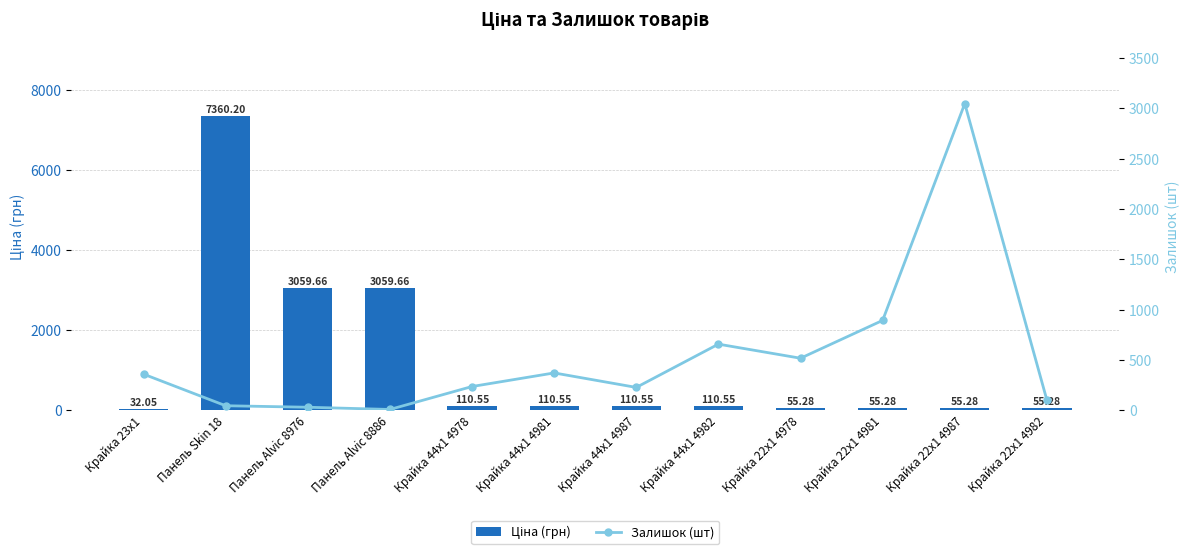

Reading right to left, what are all the values shown in this chart?

Ціна (грн): Крайка 22x1 4982=55.3	Крайка 22x1 4987=55.3	Крайка 22x1 4981=55.3	Крайка 22x1 4978=55.3	Крайка 44x1 4982=110.5	Крайка 44x1 4987=110.5	Крайка 44x1 4981=110.5	Крайка 44x1 4978=110.5	Панель Alvic 8886=3059.7	Панель Alvic 8976=3059.7	Панель Skin 18=7360.2	Крайка 23x1=32.0
Залишок (шт): Крайка 22x1 4982=102.0	Крайка 22x1 4987=3048.0	Крайка 22x1 4981=894.0	Крайка 22x1 4978=518.0	Крайка 44x1 4982=658.0	Крайка 44x1 4987=228.0	Крайка 44x1 4981=372.0	Крайка 44x1 4978=237.0	Панель Alvic 8886=9.0	Панель Alvic 8976=31.0	Панель Skin 18=46.0	Крайка 23x1=360.0